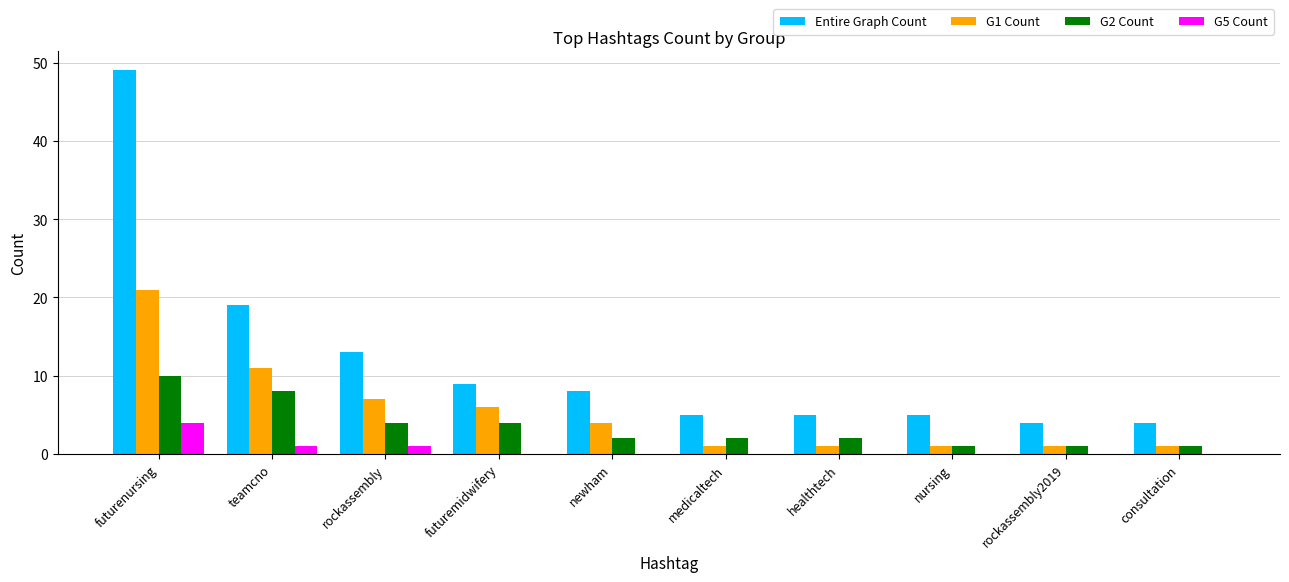

Reading left to right, list all the values displayed in this chart.

Entire Graph Count: 49	19	13	9	8	5	5	5	4	4
G1 Count: 21	11	7	6	4	1	1	1	1	1
G2 Count: 10	8	4	4	2	2	2	1	1	1
G5 Count: 4	1	1	0	0	0	0	0	0	0